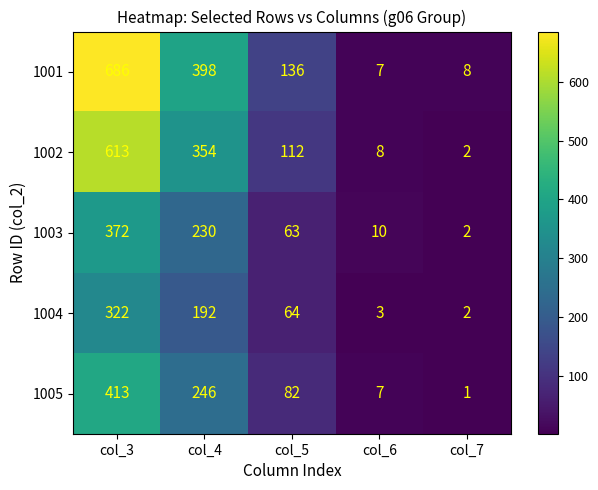

Rank the categories by 1004 value from lowest to highest.

col_7, col_6, col_5, col_4, col_3